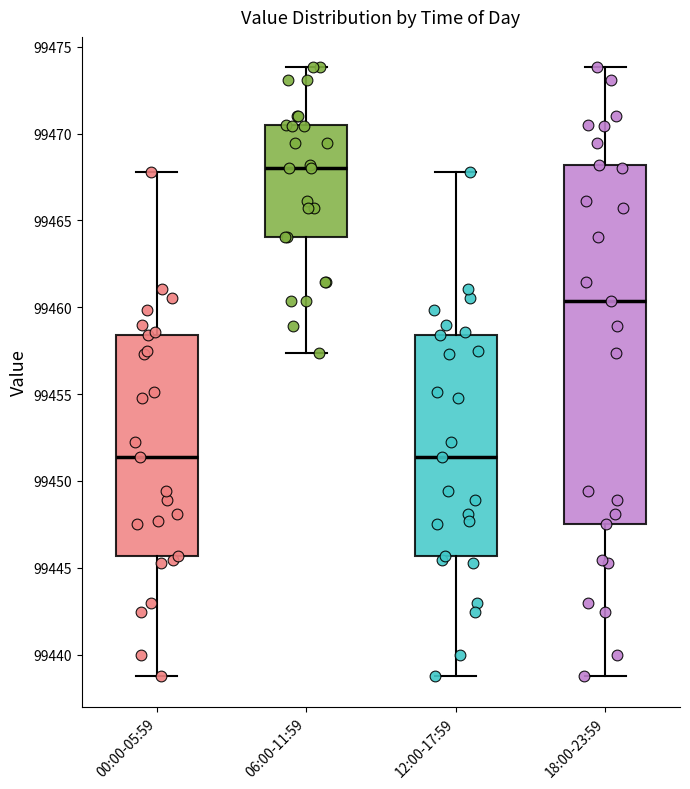

Comparing the boxes themselves (not the whiskers), which one is the tallest?

18:00-23:59